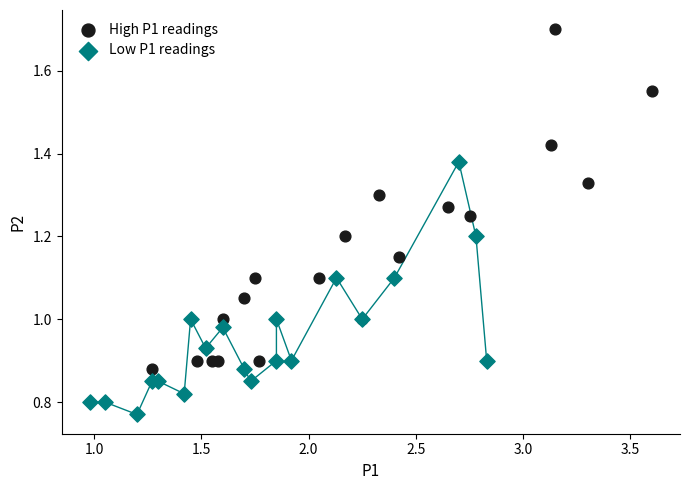

Which series has the widest spread of Y values?

High P1 readings